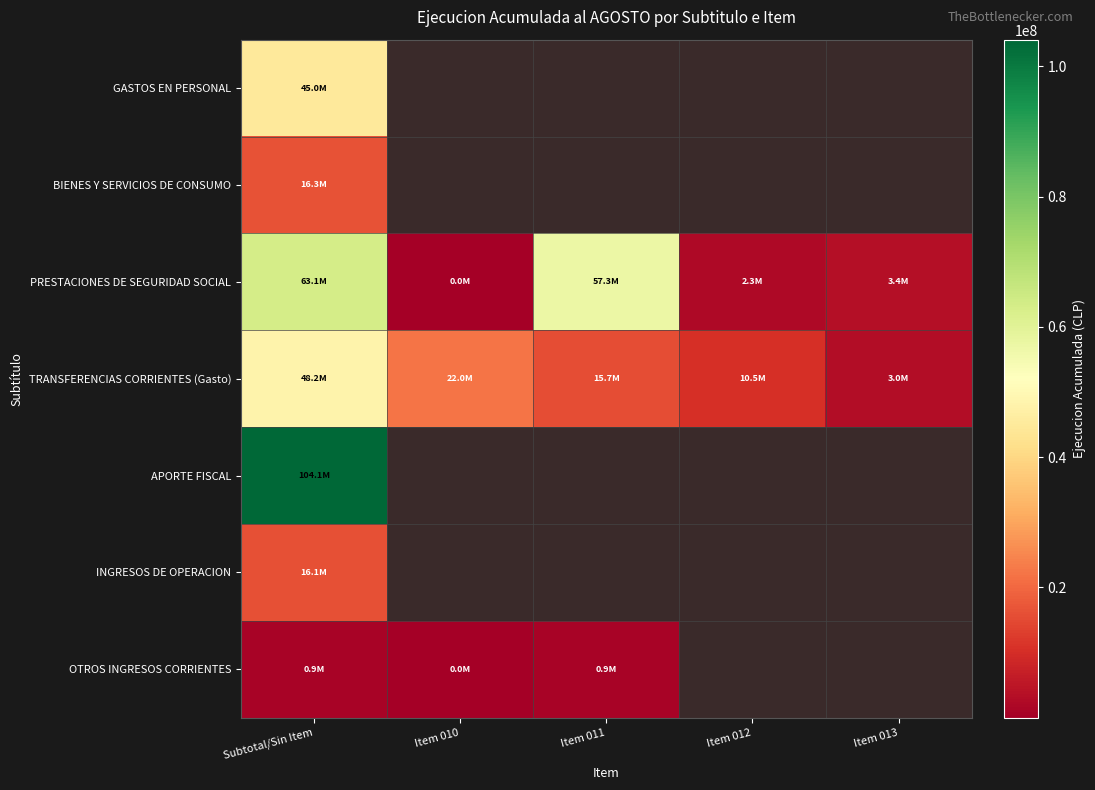

What is the difference between the PRESTACIONES DE SEGURIDAD SOCIAL values at Item 013 and Item 011?

53875074.0